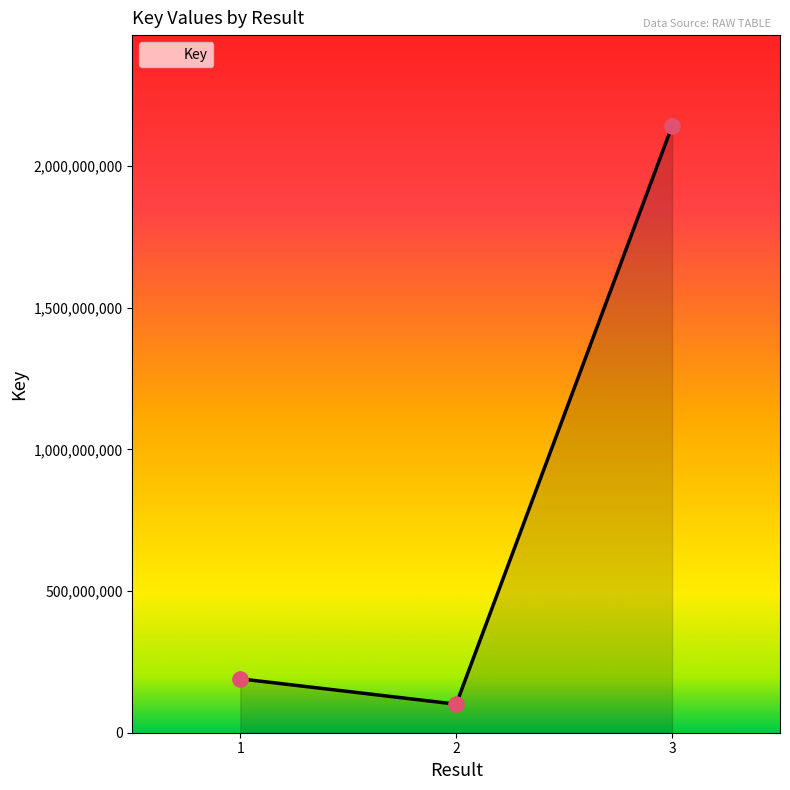

Between 2 and 3, which is larger?

3